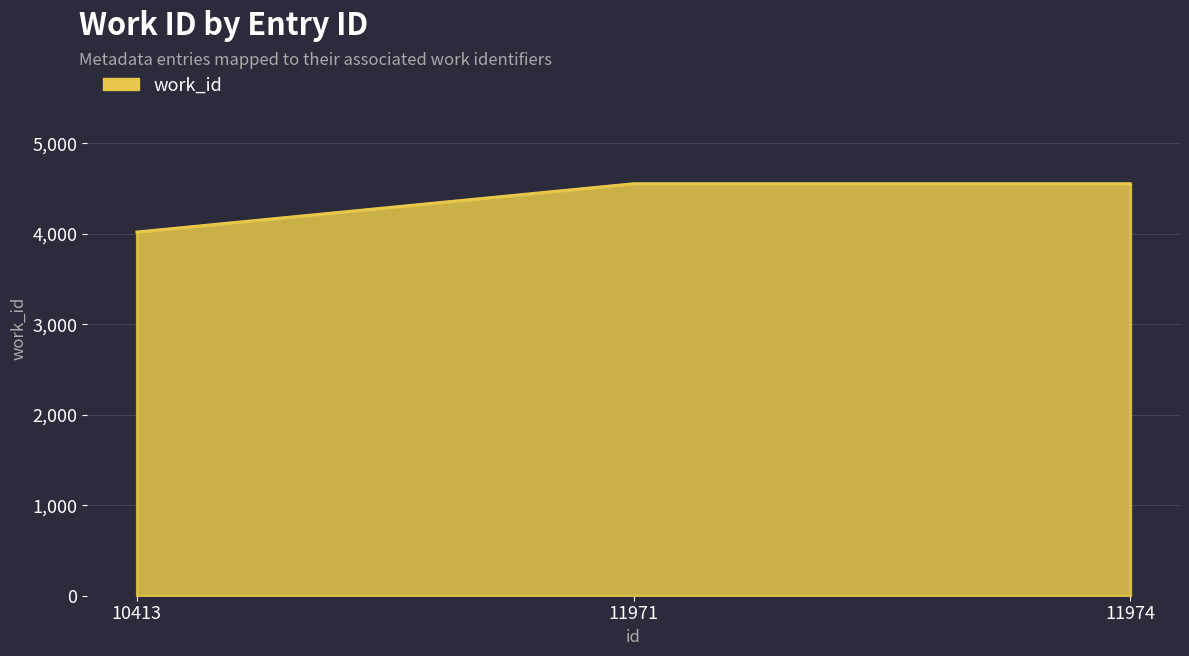

Does the chart display data point markers on the line(s)?

No